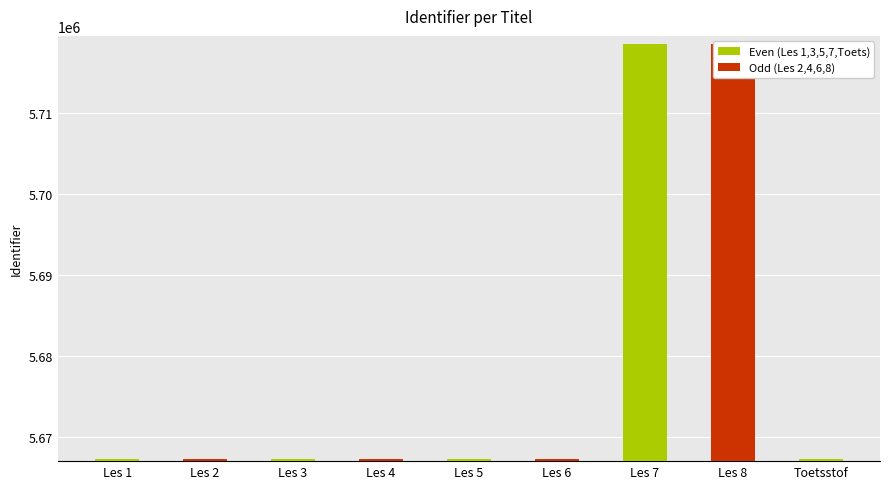

The value at Les 1 is 8503488. True or false?

False